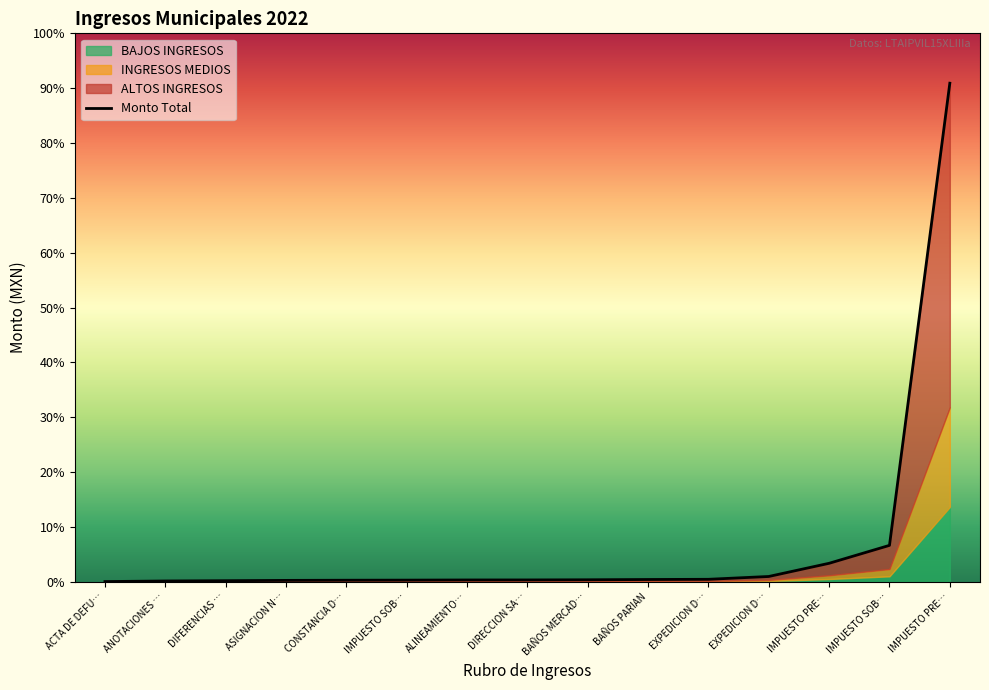

How many data points are above 27376?

8